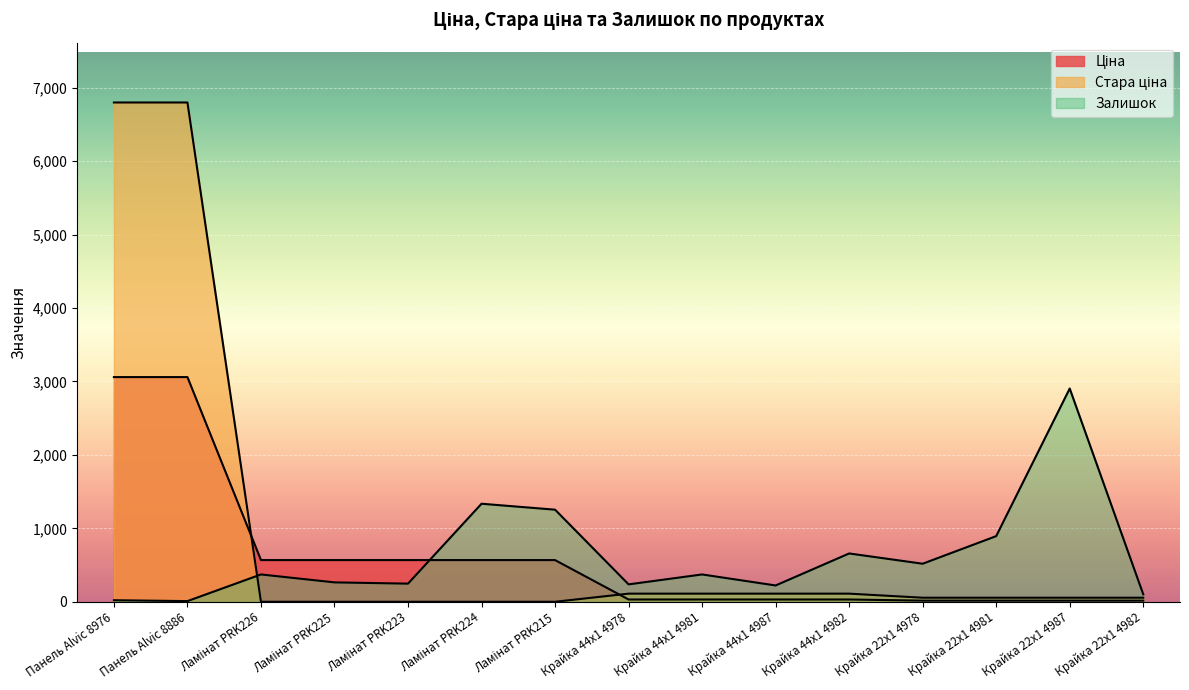

At how many categories does at least one series exceed 1598?

3